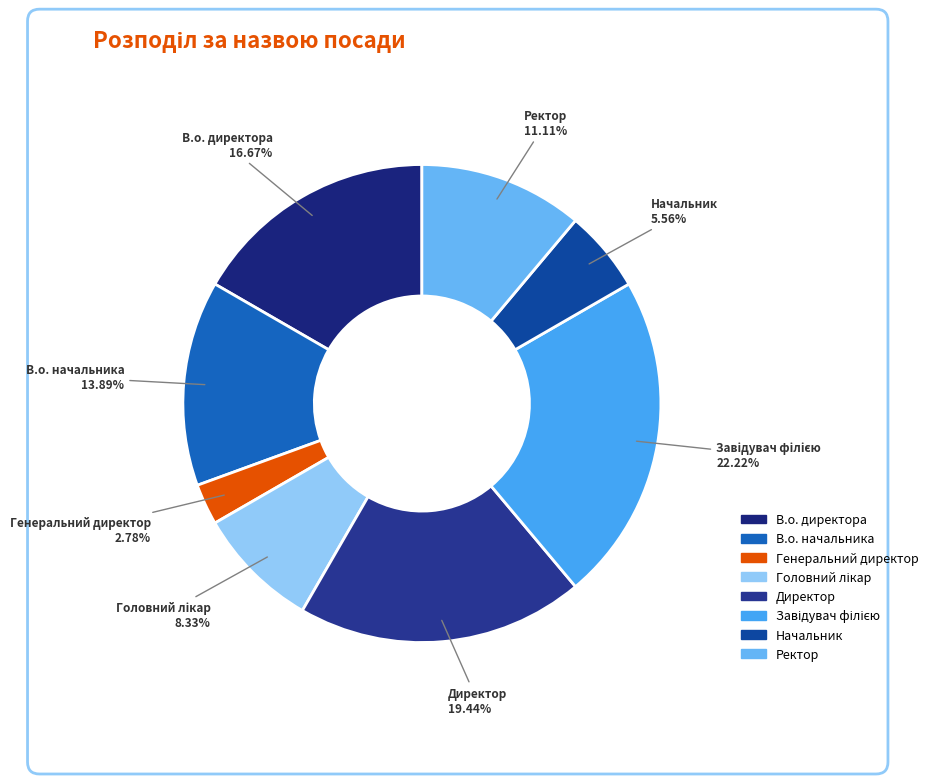

What is the ratio of the value at Начальник to the value at В.о. директора?

0.3